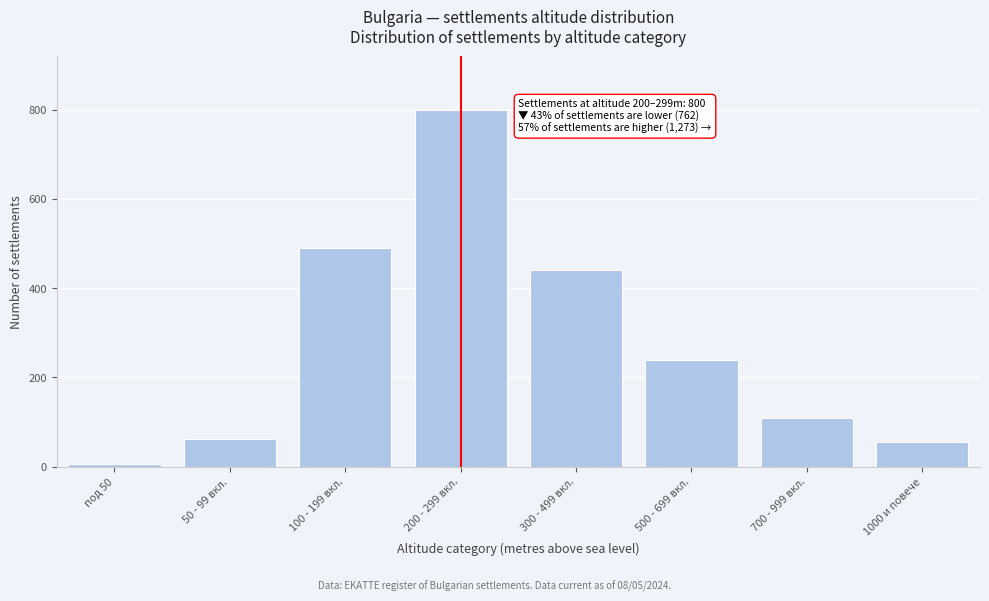

Reading right to left, what are all the values shown in this chart?

1000 и повече=55	700 - 999 вкл.=110	500 - 699 вкл.=240	300 - 499 вкл.=440	200 - 299 вкл.=800	100 - 199 вкл.=490	50 - 99 вкл.=62	под 50=5